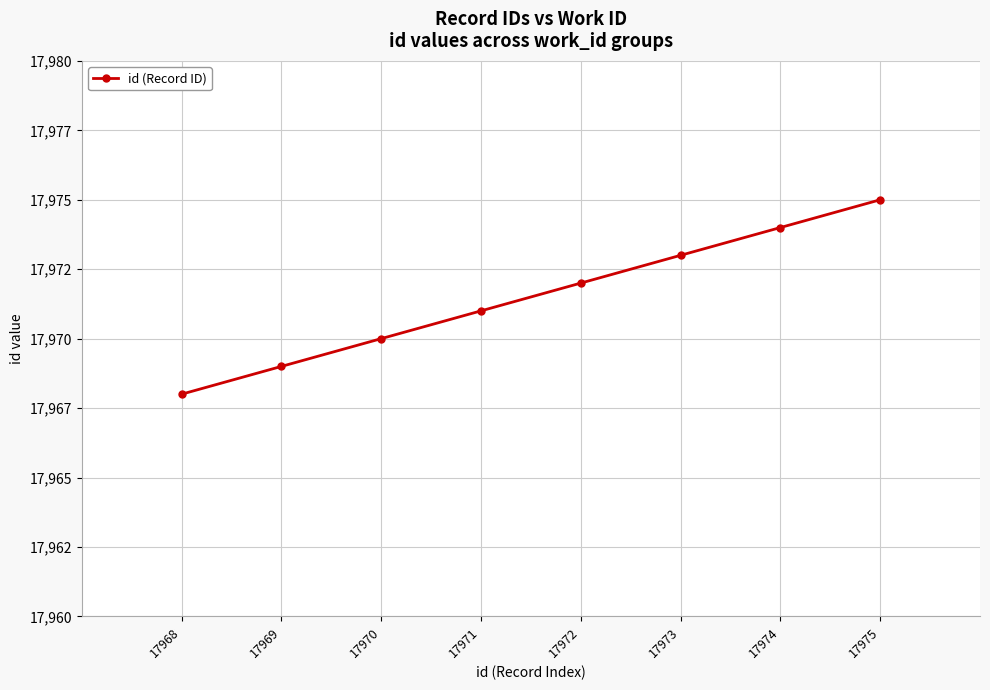

What value does the data have at 17971?

17971